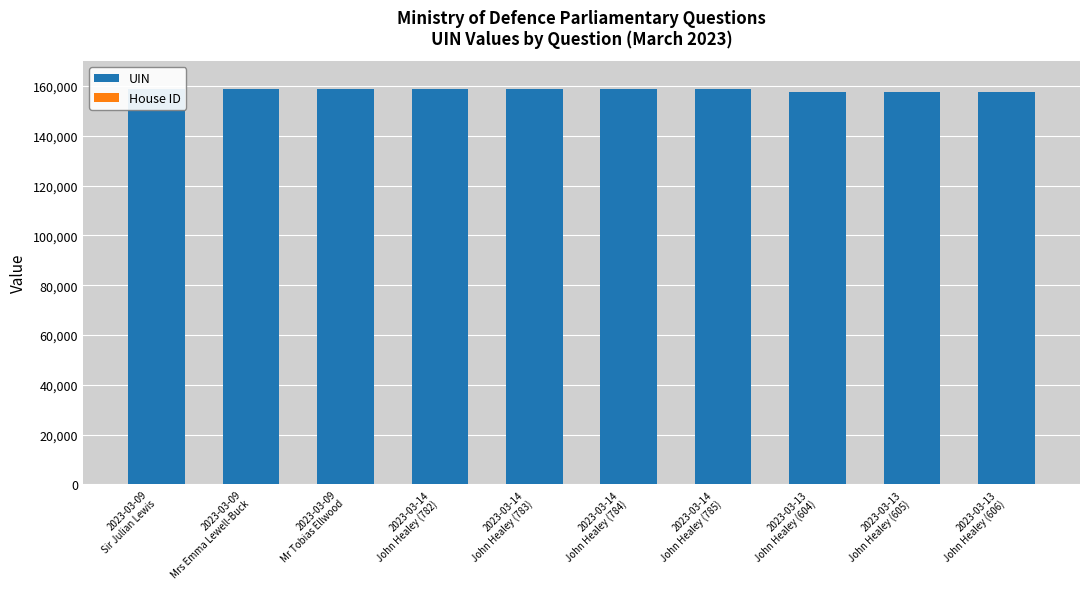

Between 2023-03-14
John Healey (783) and 2023-03-14
John Healey (782), which is larger?

2023-03-14
John Healey (783)